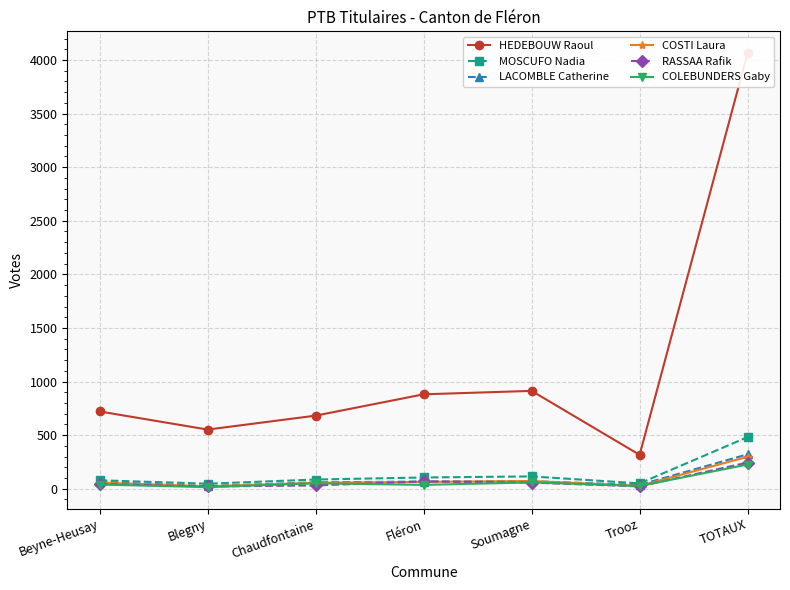

At how many categories does at least one series exceed 3886?

1